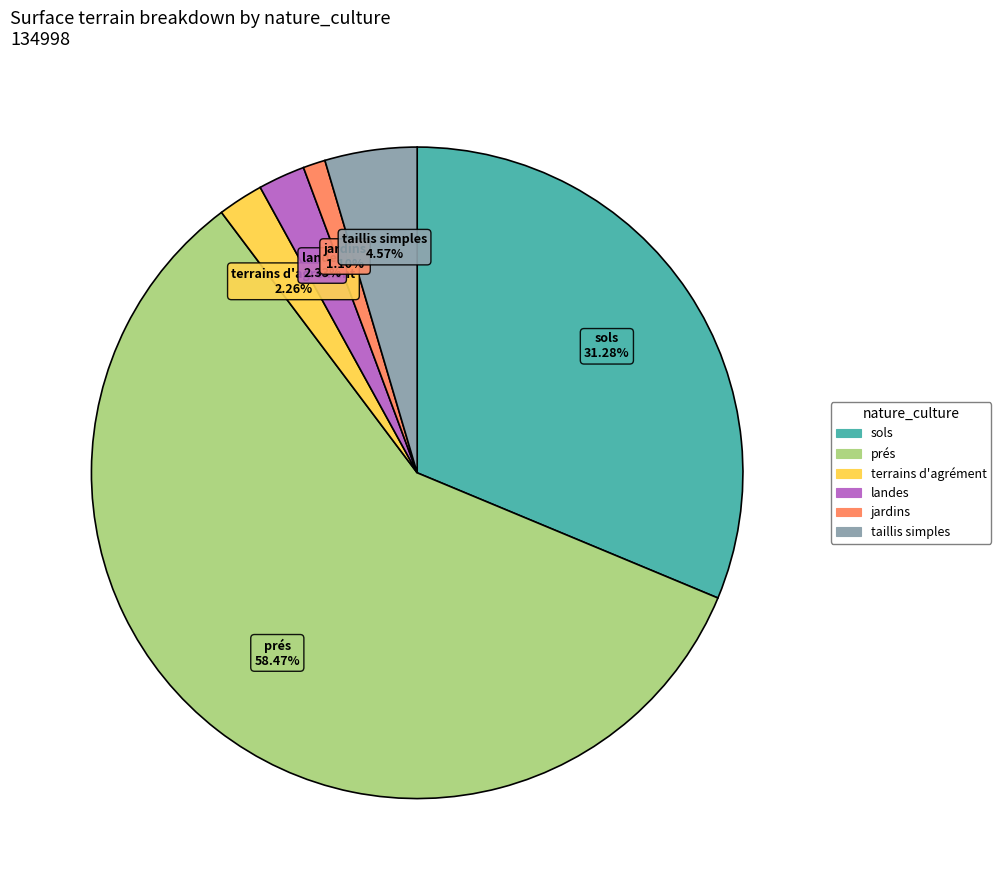

True or false: jardins accounts for 1% of the total.

True